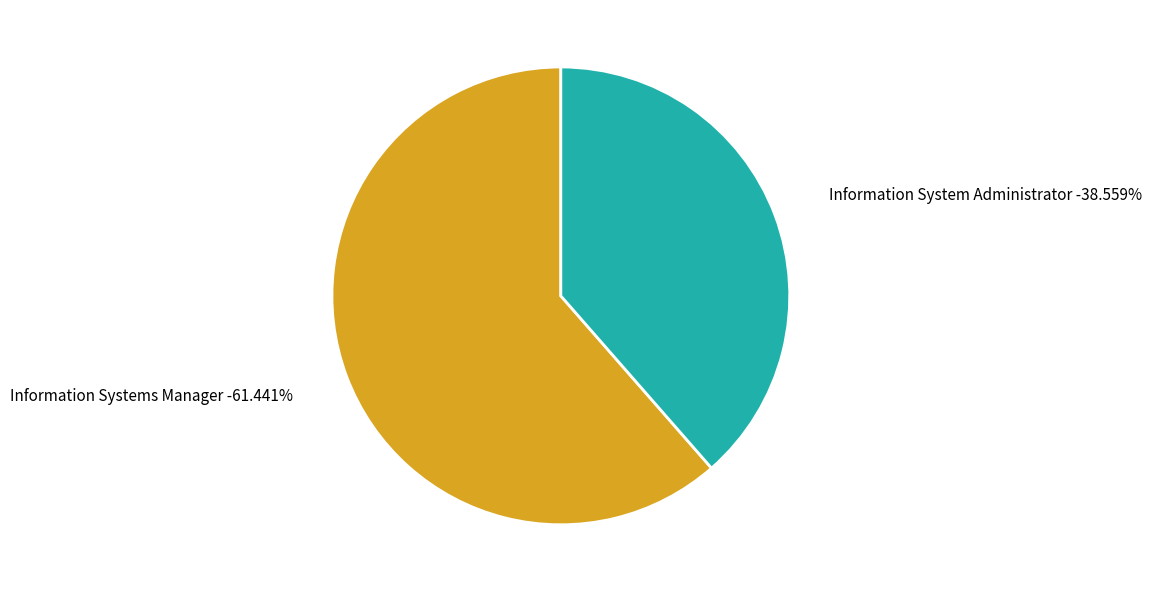

What percentage is NOT represented by Information Systems Manager?

38.6%